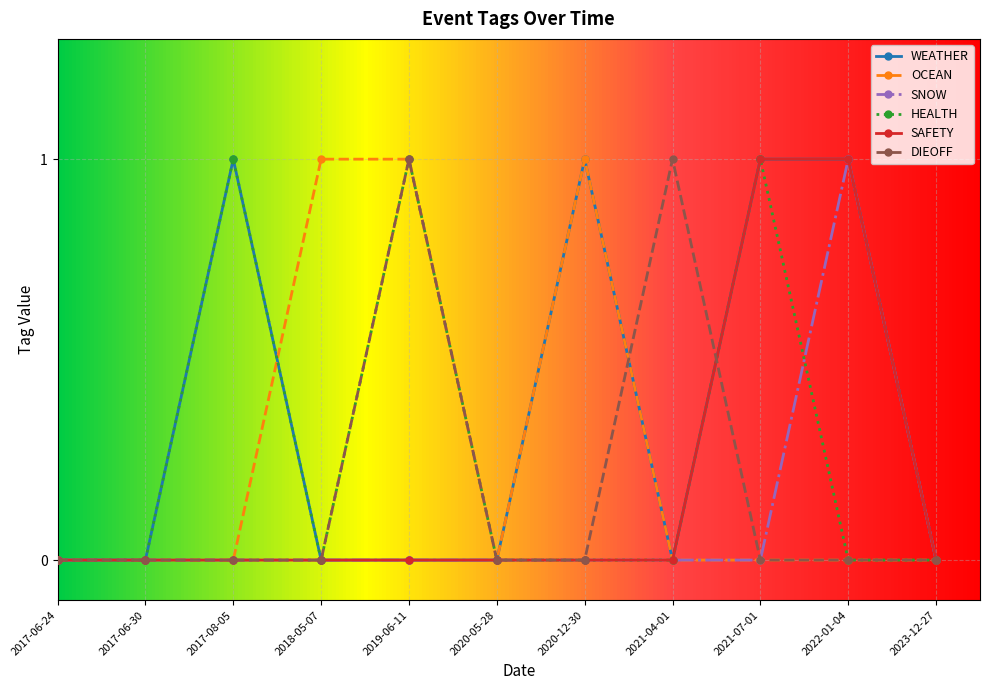

Which series has the largest total across all categories?

WEATHER